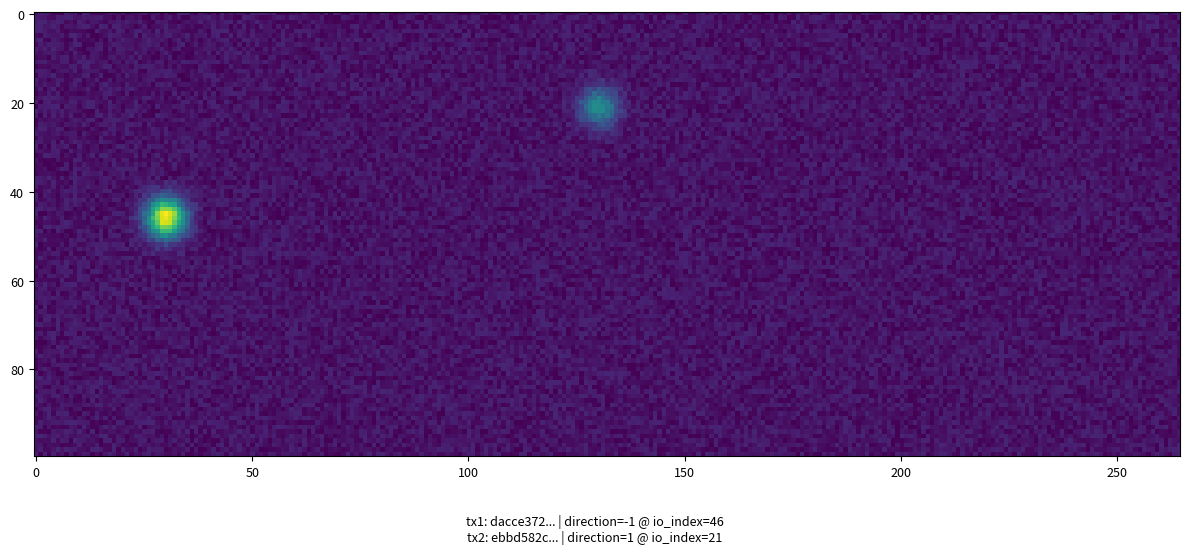

Reading left to right, transcribe all the data shown in this chart.

dacce372be98aad05dc7b7187eeb4b49712cbfe: -1	46
ebbd582caa297e5345c21358ef4fa1fd2e78bea: 1	21